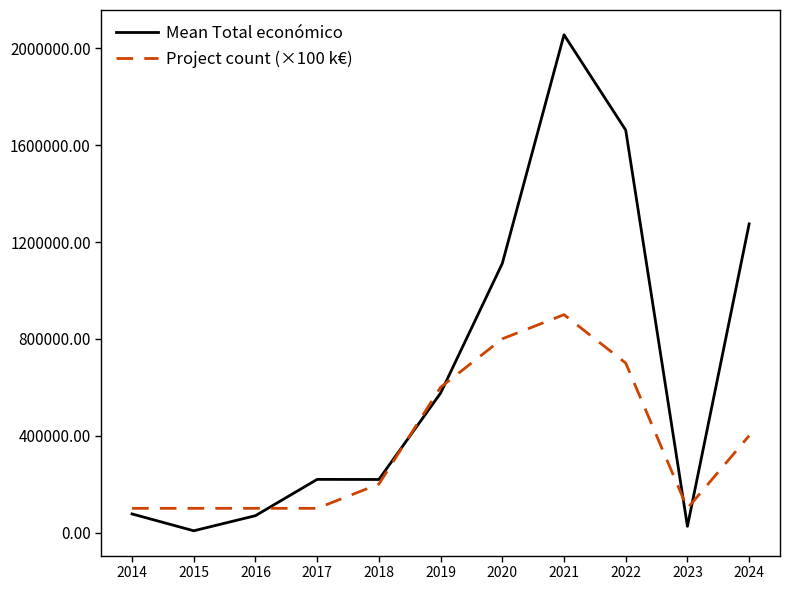

What is the sum of the Project count (×100 k€) values at 2020 and 2014?

900000.0